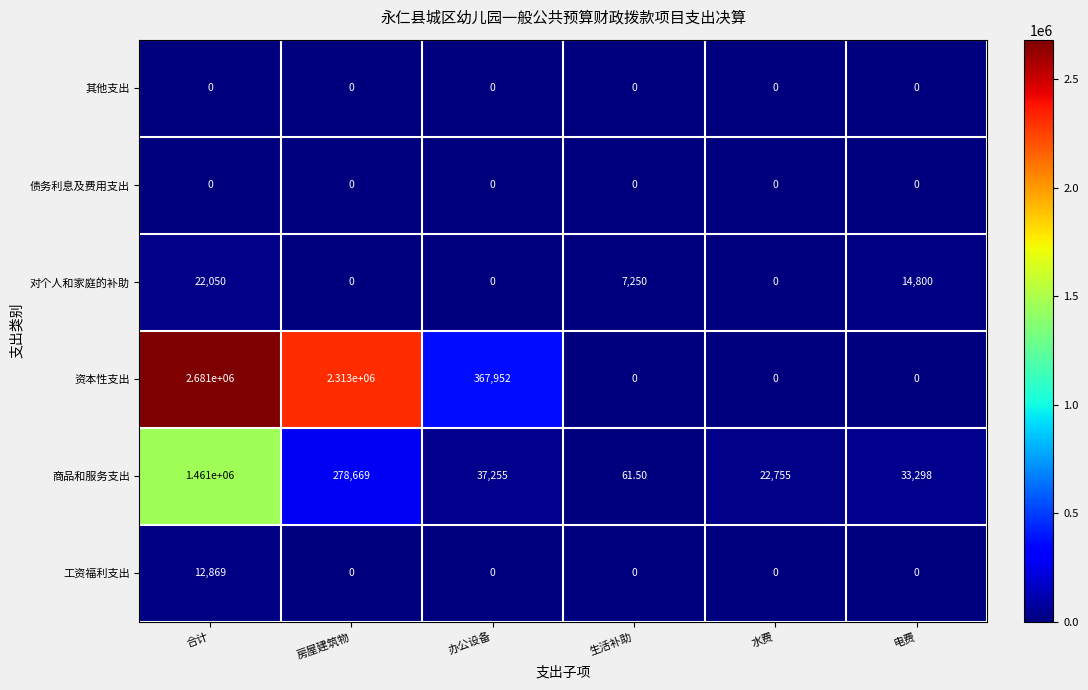

What is the spread (max minus min) of values at 合计?

2681000.0